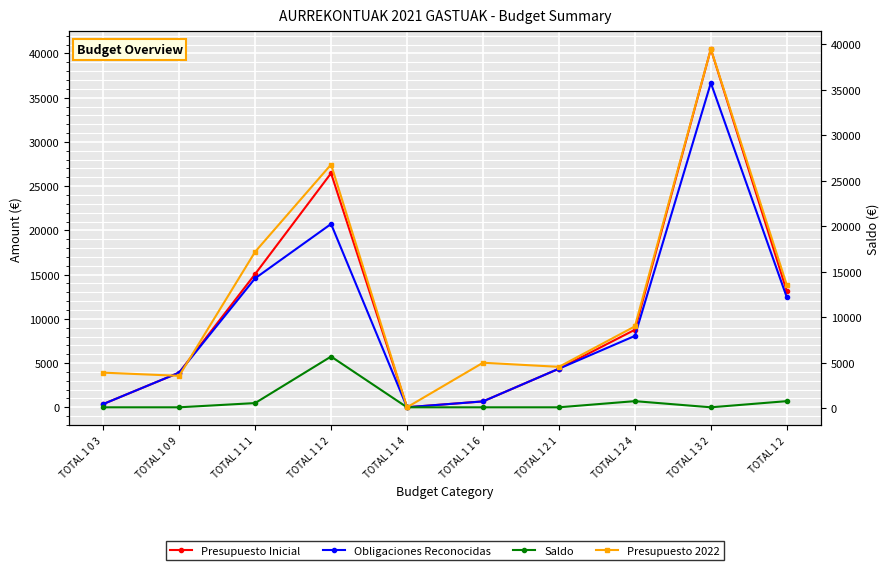

What is the difference between the second highest and second lowest values in the Presupuesto Inicial series?

26096.7